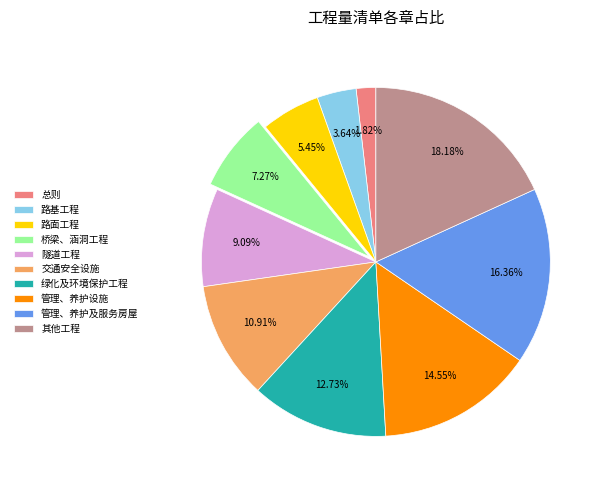

Between 路面工程 and 隧道工程, which is larger?

隧道工程